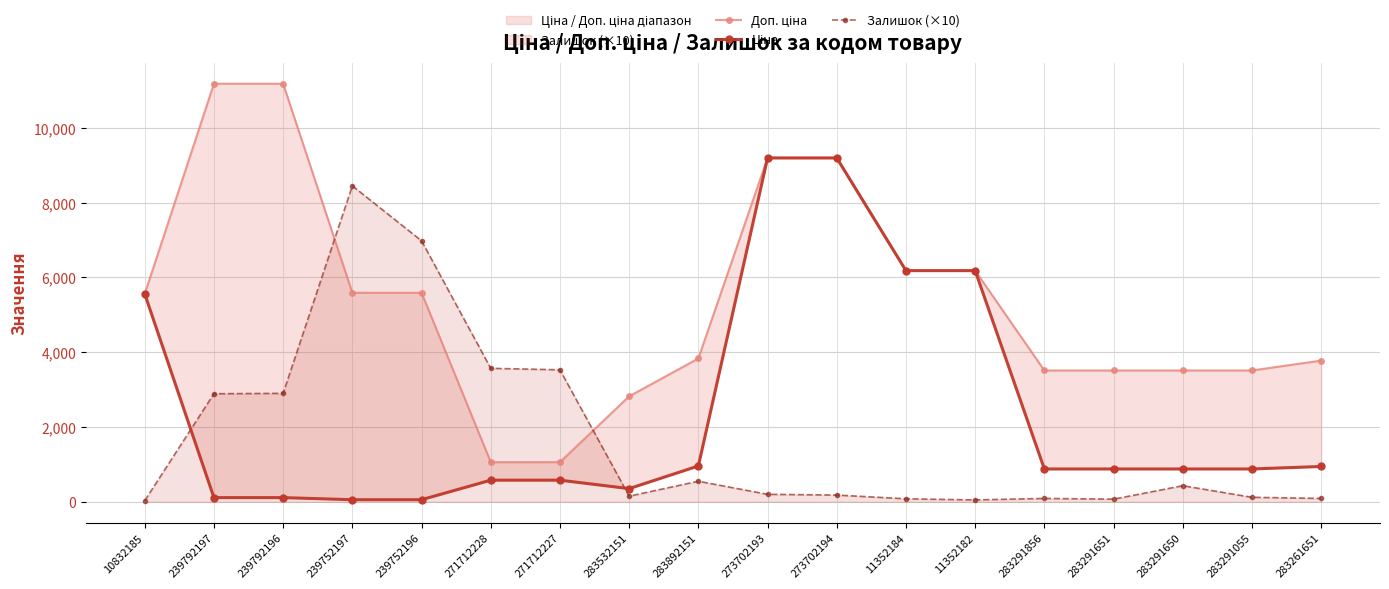

True or false: Ціна and Доп. ціна intersect in this chart.

False